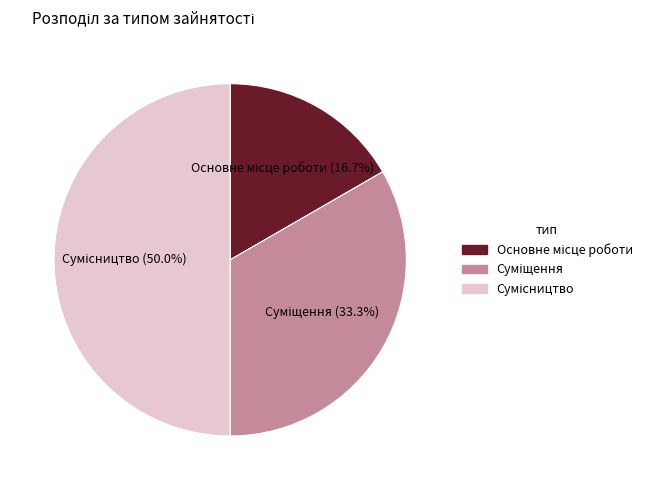

To the nearest percent, what portion does Суміщення represent?

33%